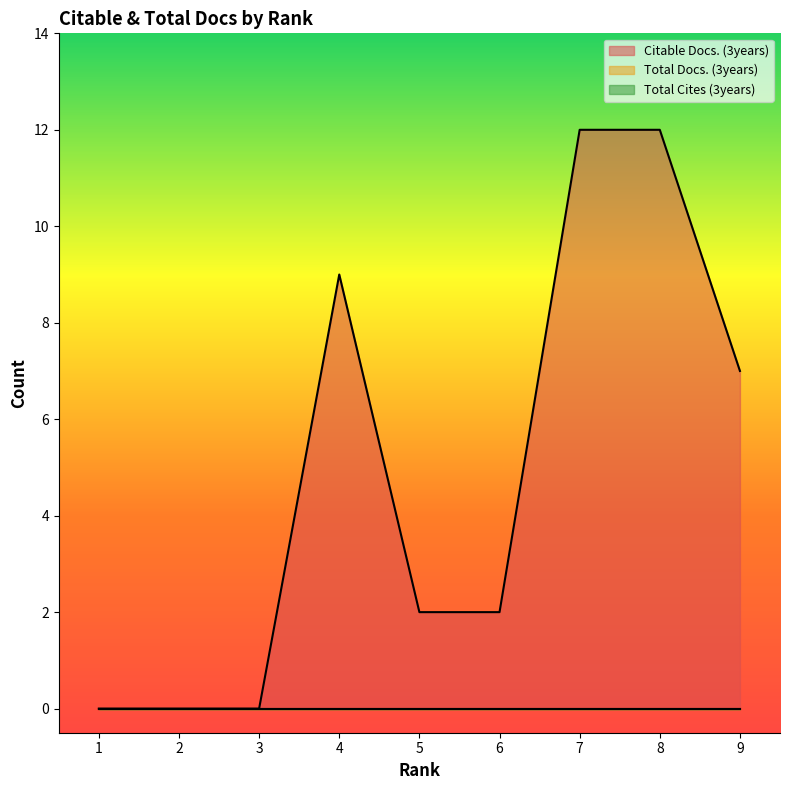

Does the chart have visible grid lines?

No